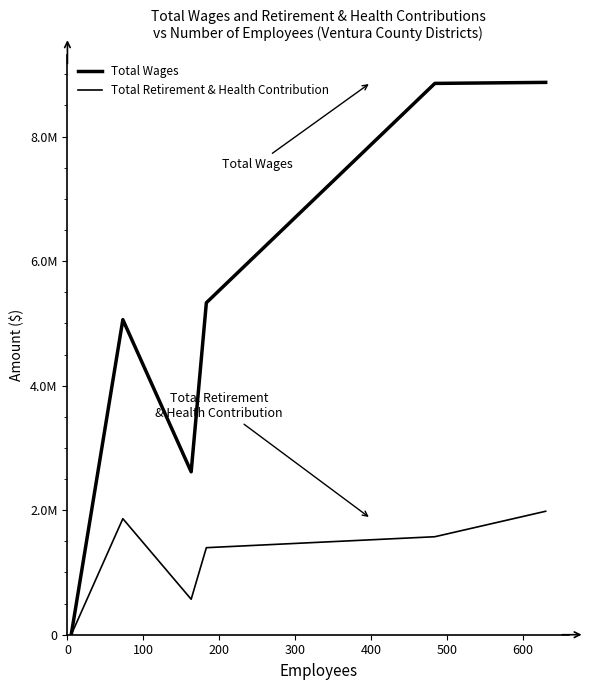

True or false: Total Wages and Total Retirement & Health Contribution cross at least once.

False